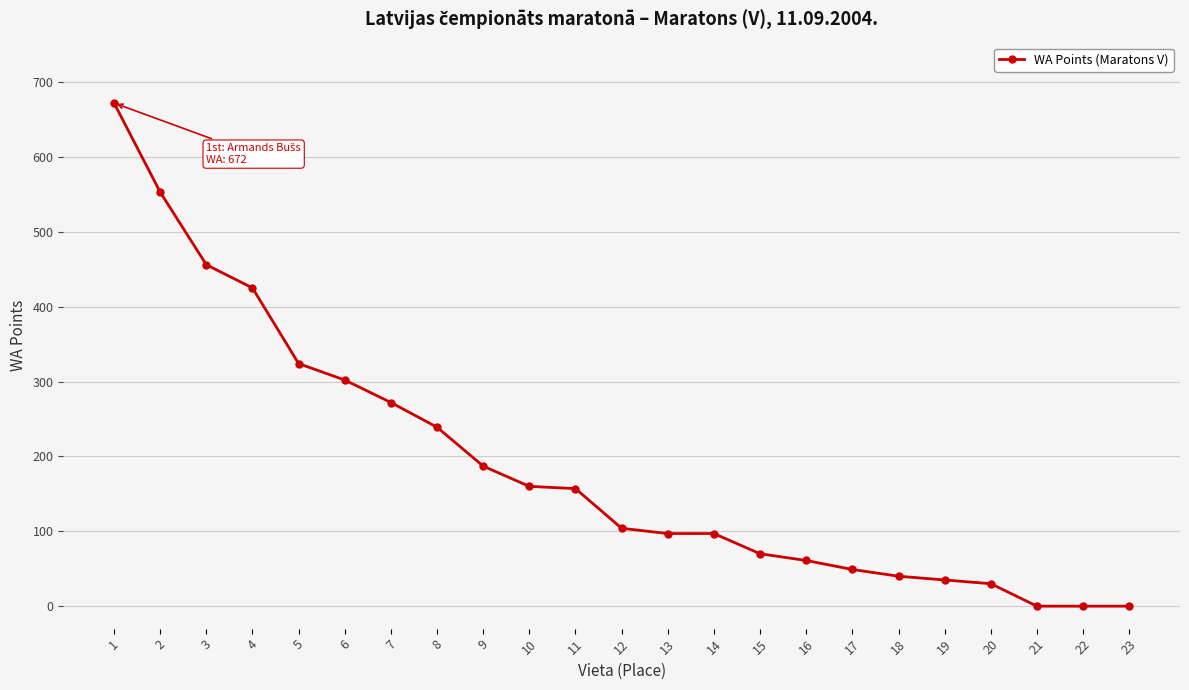

What is the change in value from 11 to 22?

-157